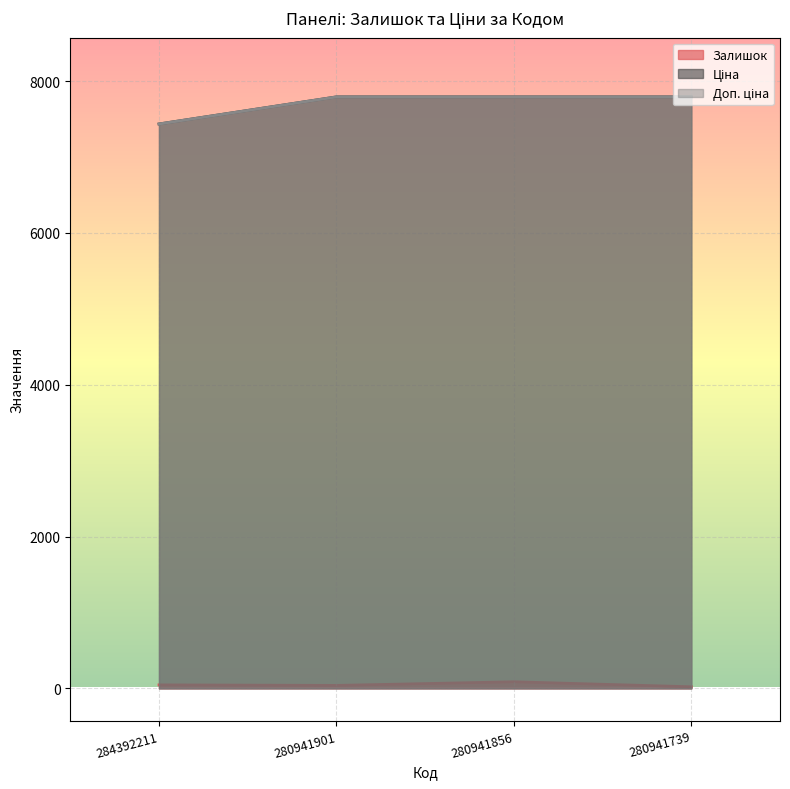

What are all the series names shown in the legend?

Залишок, Ціна, Доп. ціна